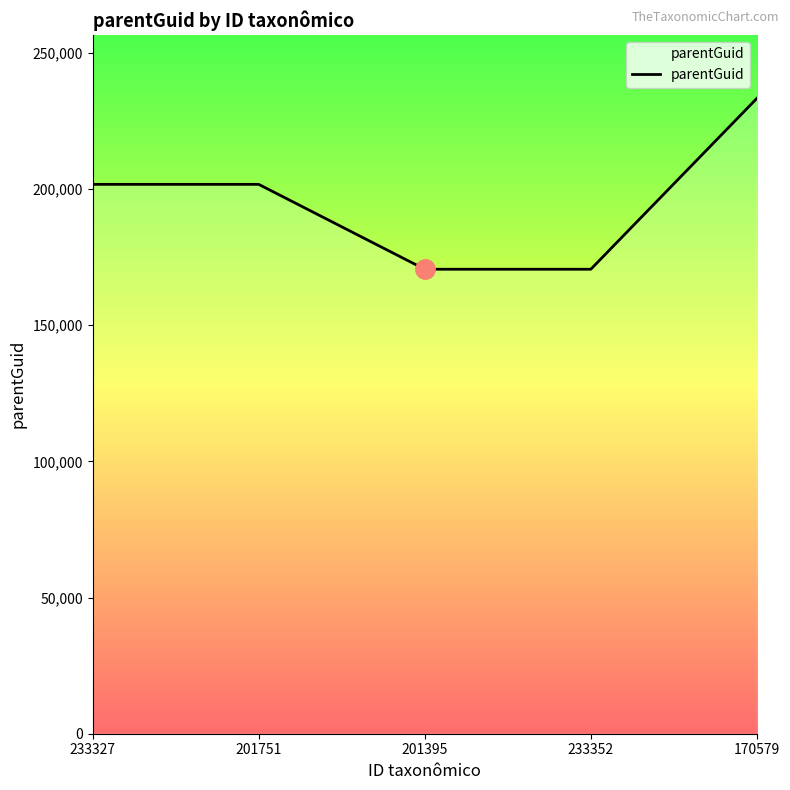

True or false: the data has more than 1 interior local peaks.

False